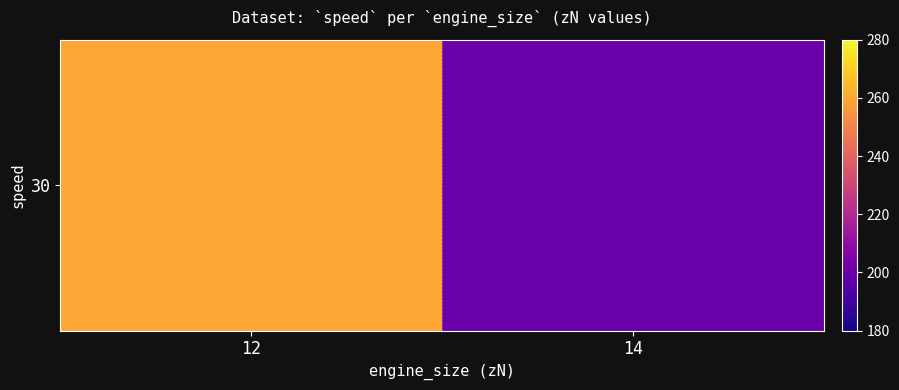

Count the number of data series in this chart.

1